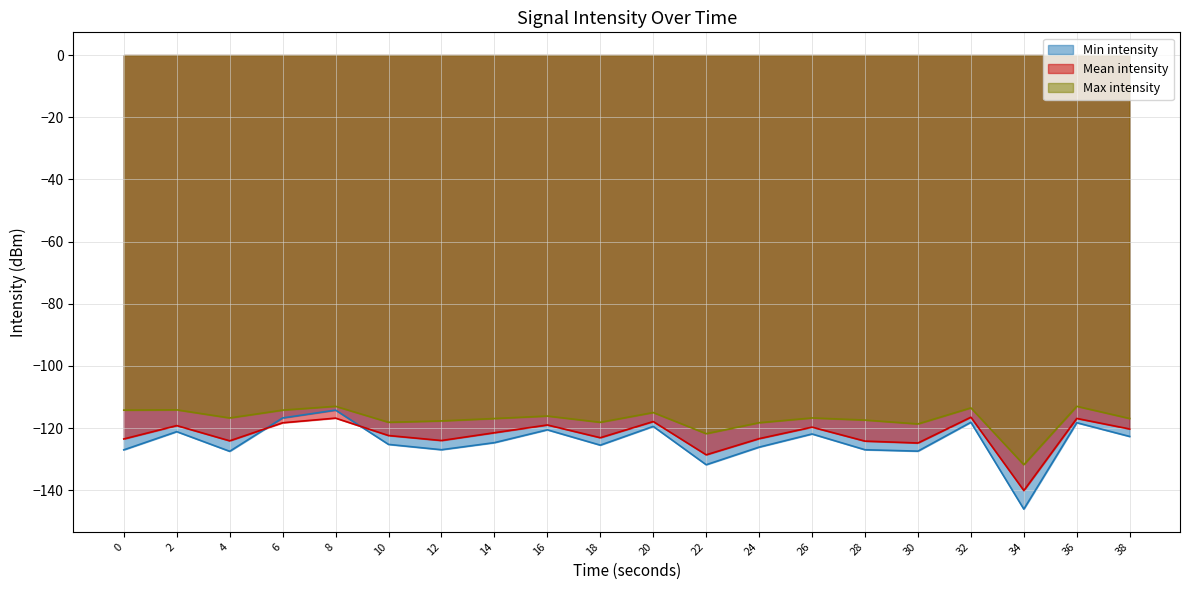

How many times do Min intensity and Mean intensity cross each other?

2